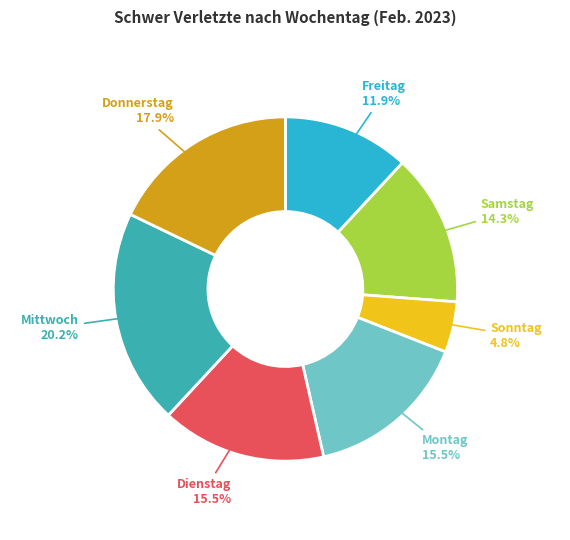

Count the number of slices in the pie.

7